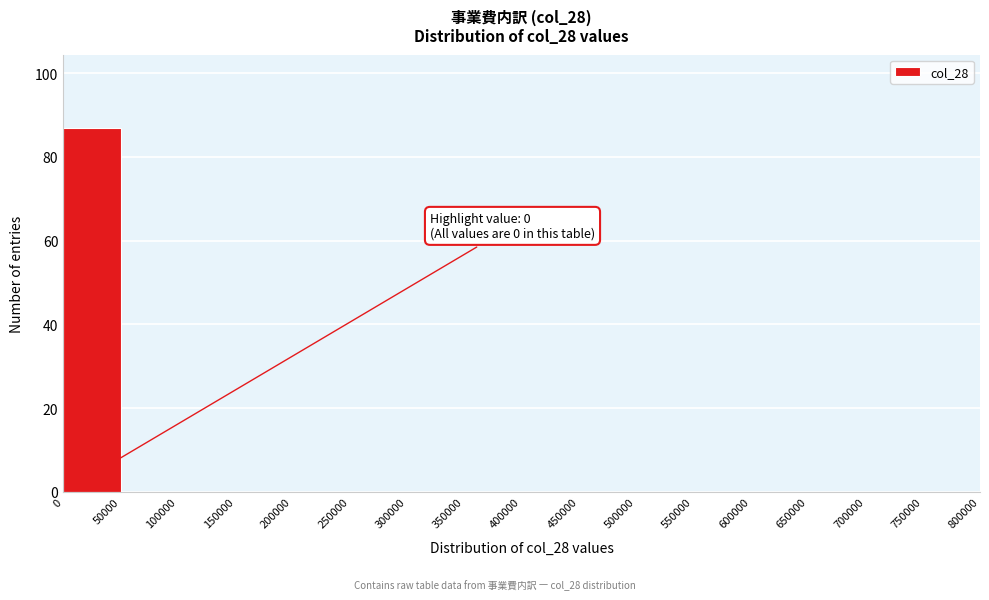

Over which range of the x-axis is the bar tallest?

0 to 50000